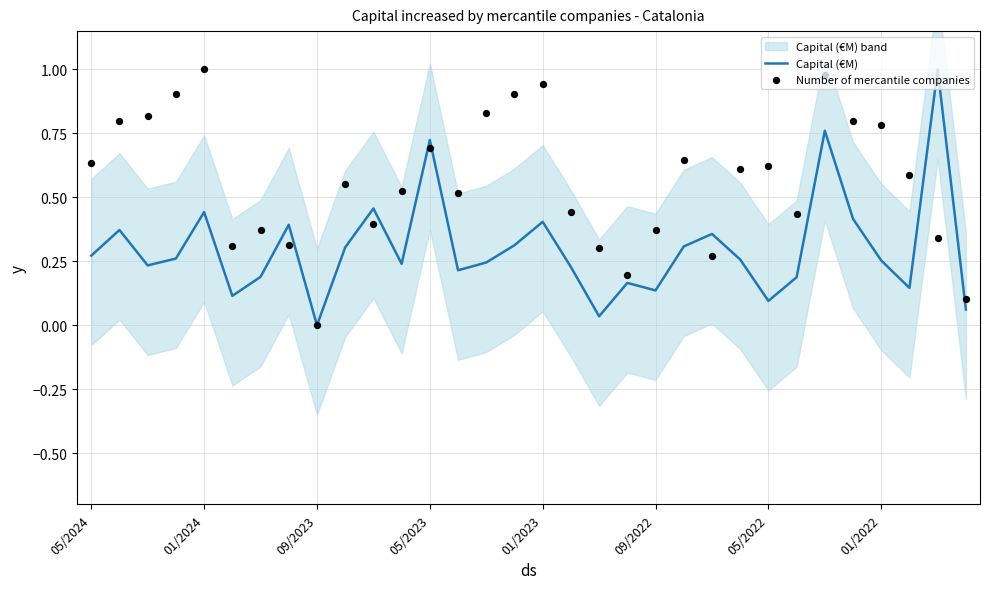

Which series has the largest Y range (max minus min)?

Capital (€M)